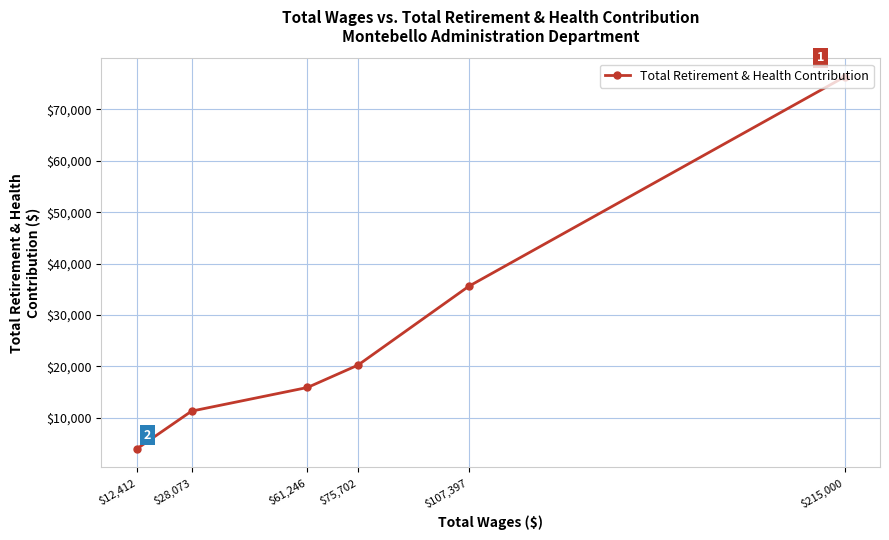

What is the maximum value shown in the chart?

76345